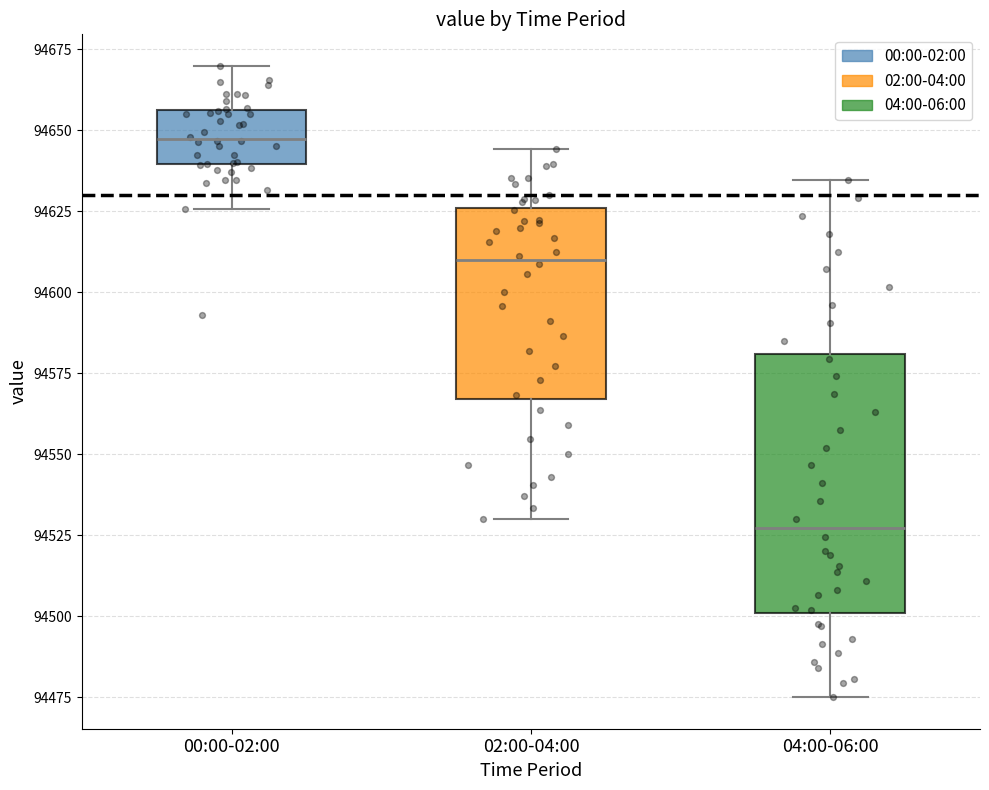

Reading left to right, transcribe this box plot: for each box, give where its median line is, the range the box spans, and where its two whiskers end, as read against the y-axis. The values are not printed on the chart, so give them approximately, as read against the axis.

00:00-02:00: median 94645, box 94640 to 94655, whiskers 94625 to 94670
02:00-04:00: median 94610, box 94565 to 94625, whiskers 94530 to 94645
04:00-06:00: median 94525, box 94500 to 94580, whiskers 94475 to 94635